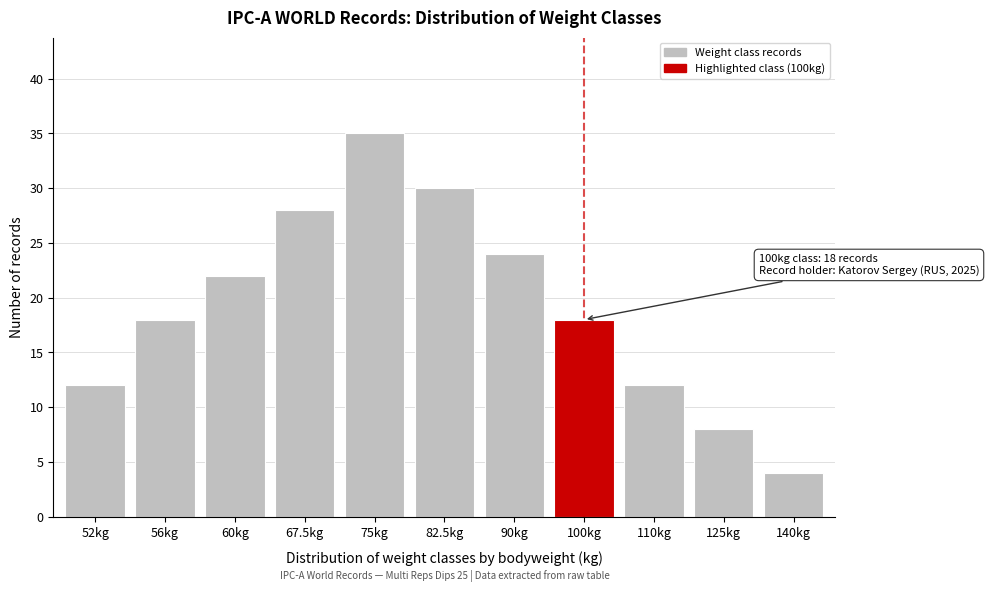

Reading right to left, extract all data points from this chart.

140kg=4	125kg=8	110kg=12	100kg=18	90kg=24	82.5kg=30	75kg=35	67.5kg=28	60kg=22	56kg=18	52kg=12